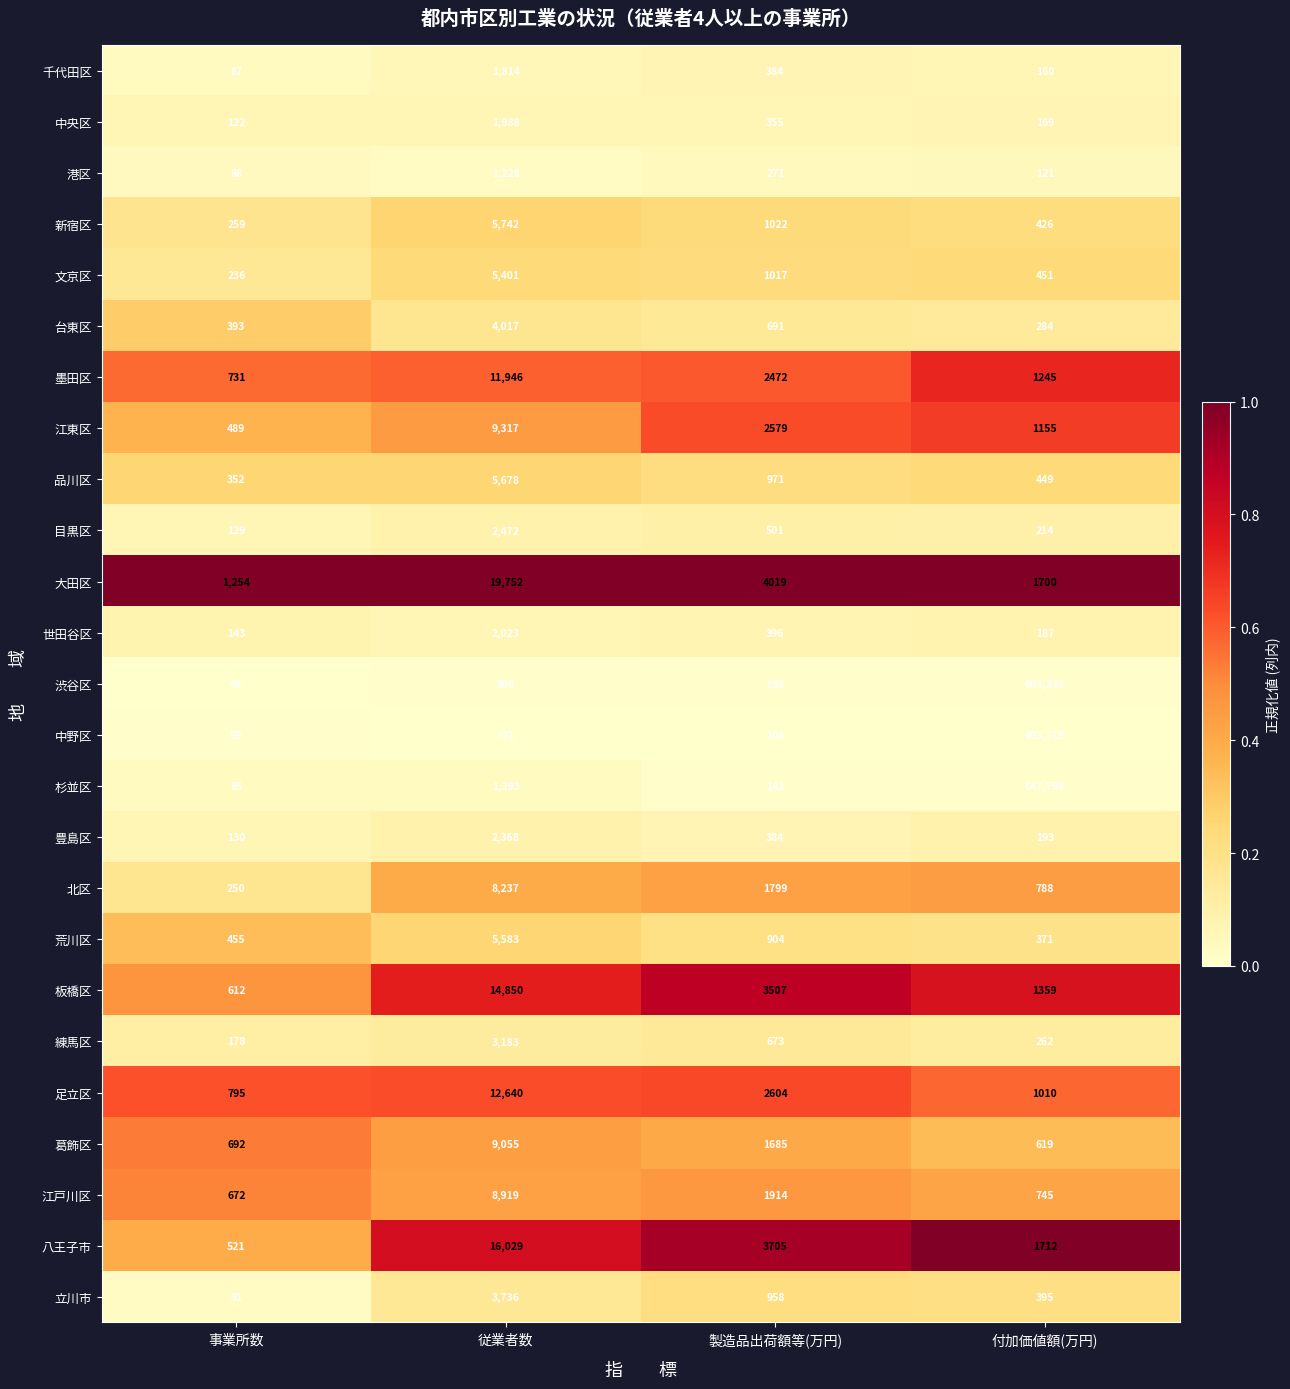

Where is 立川市 nearest to the value 1908?

製造品出荷額等(万円)